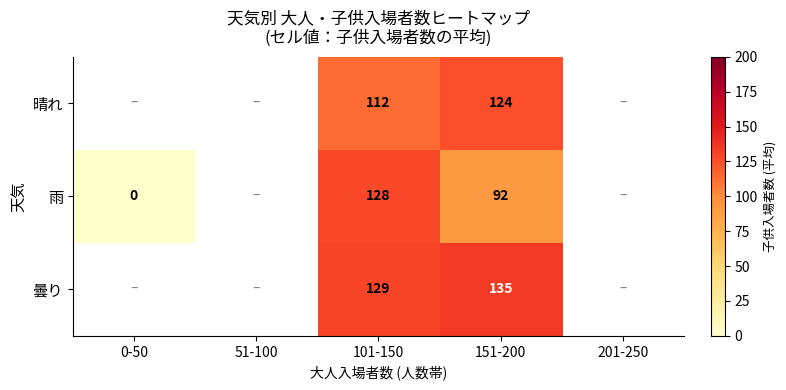

The value of 曇り at 101-150 is 226.9. True or false?

False